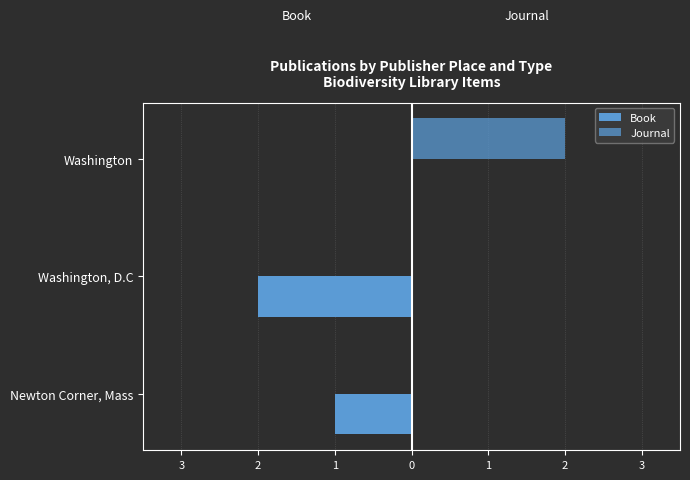

How many Journal values are between 0 and 2?

3